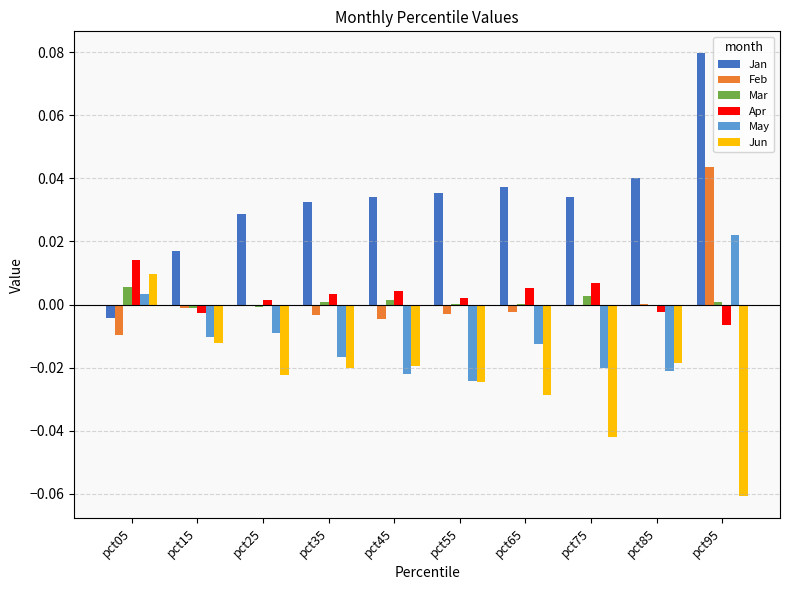

At which label does May reach its peak?

pct95